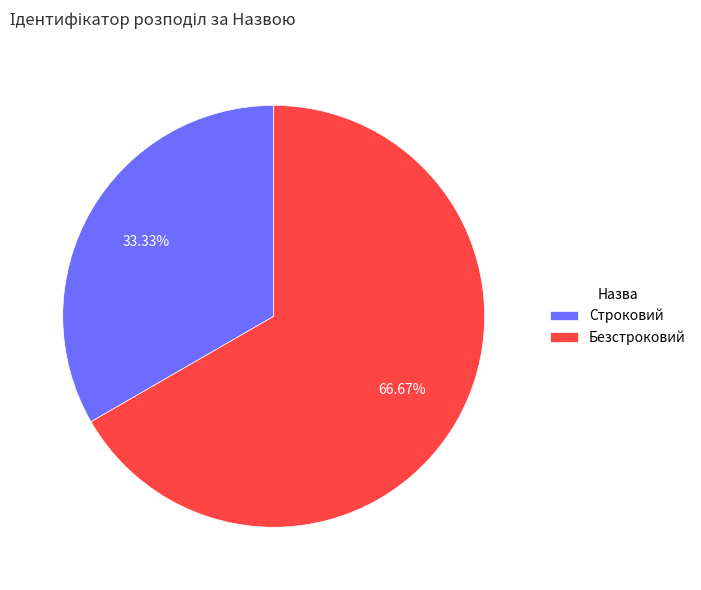

Is Безстроковий the majority of the pie?

Yes